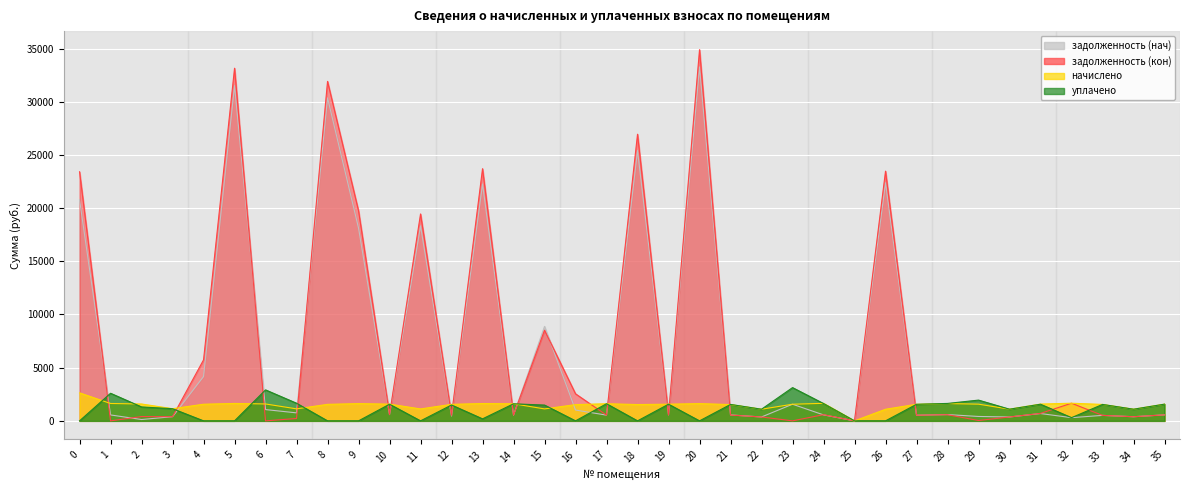

The уплачено series shows 0.0 at 0. True or false?

True